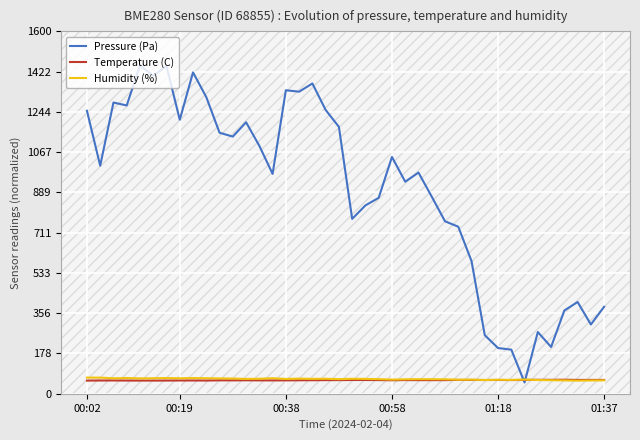

What is the minimum value shown in the chart?

50.0